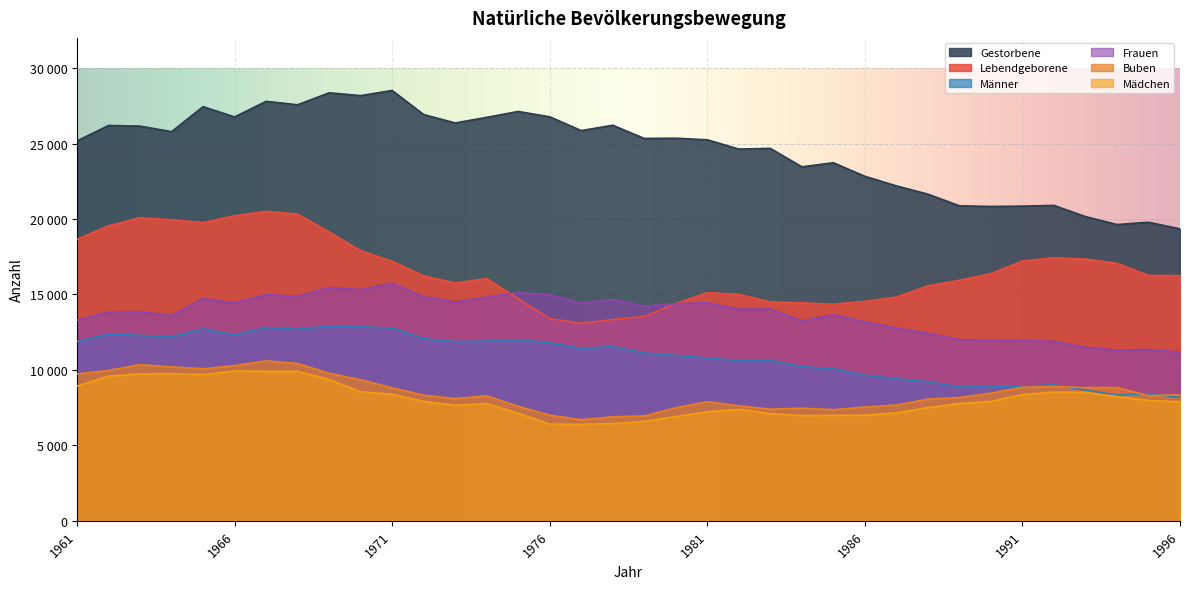

What is the total value across all series at 1987?

74040